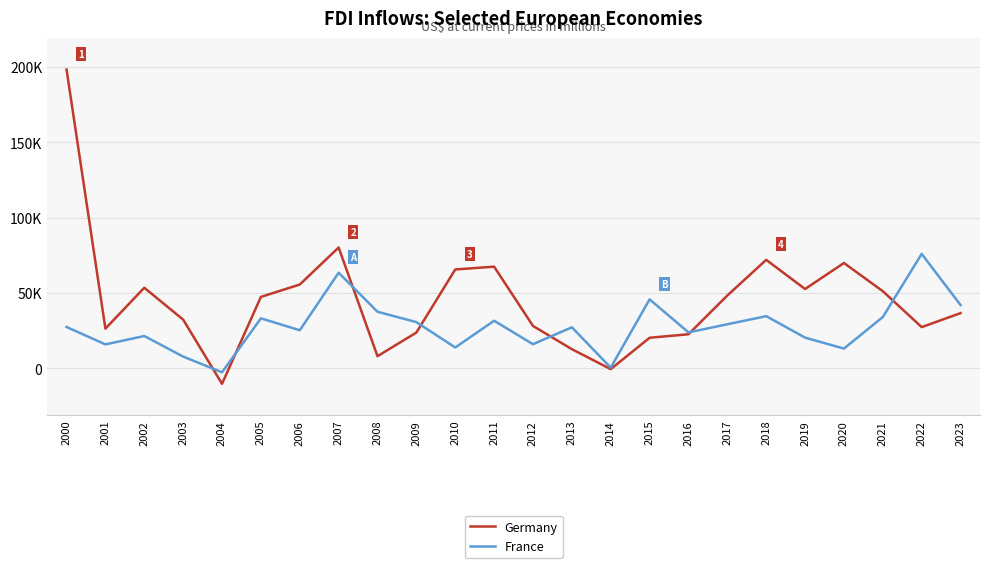

At which label does France first exceed 27495?

2005